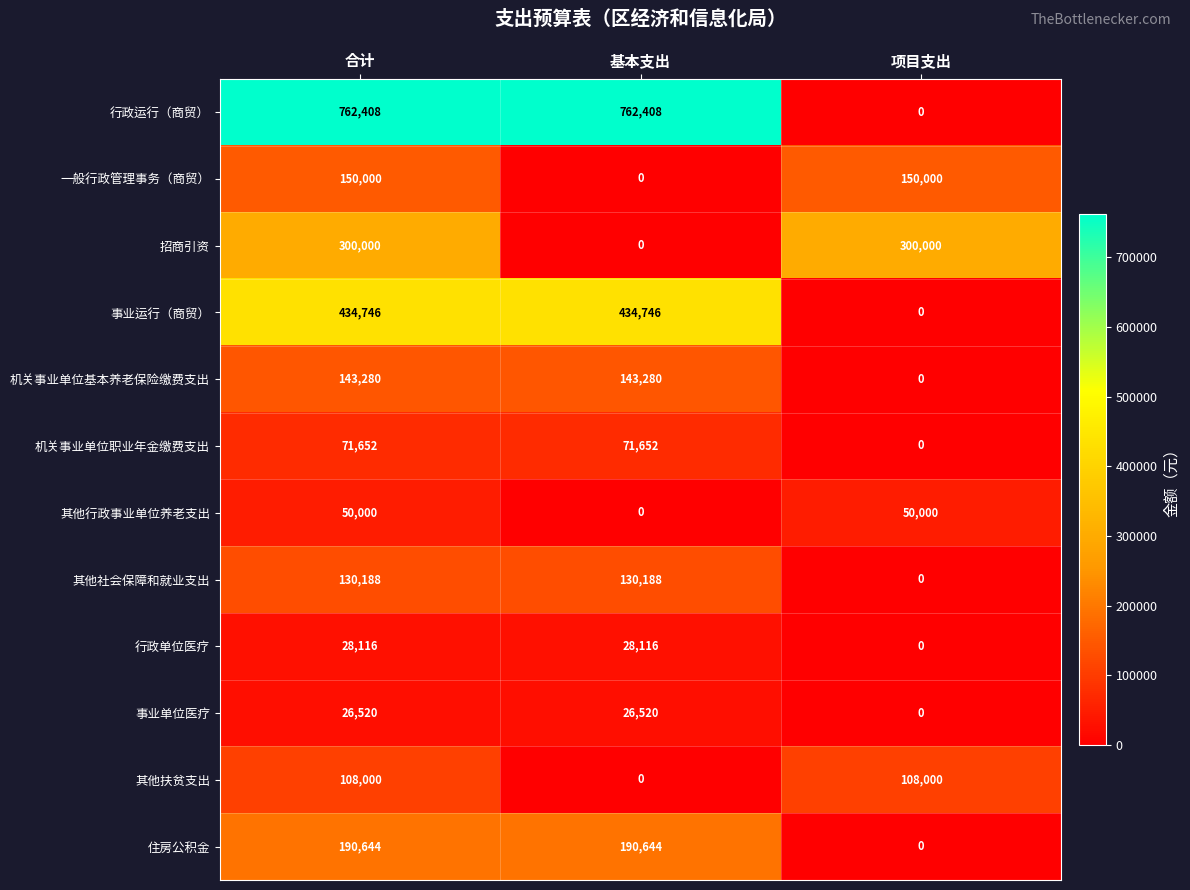

At which label does 机关事业单位职业年金缴费支出 reach its minimum?

项目支出